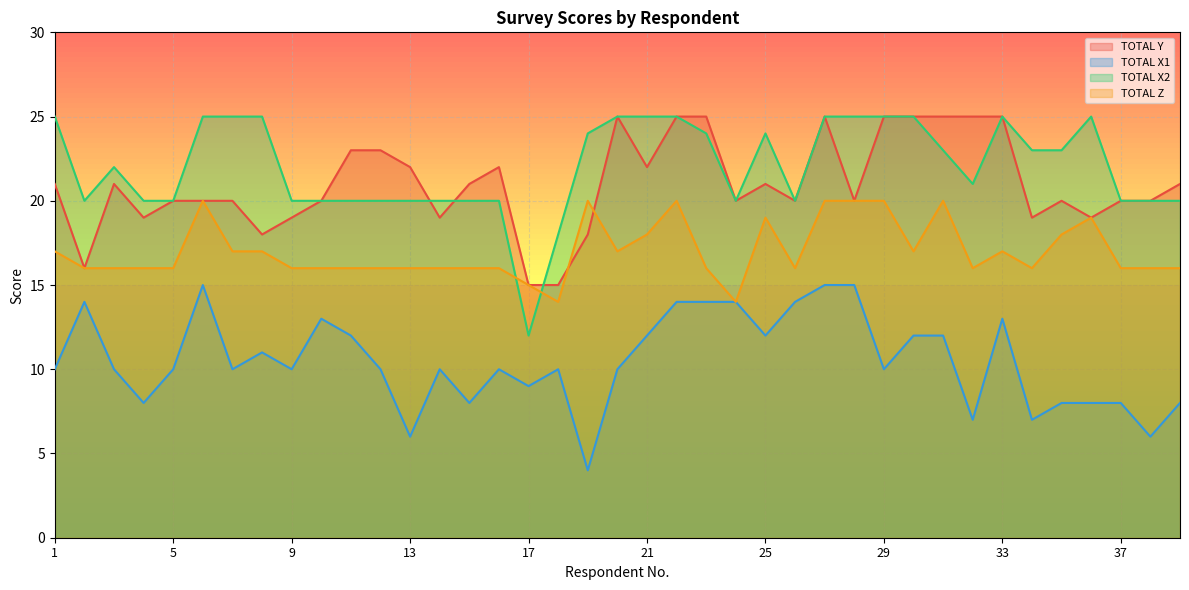

At which label does TOTAL X2 reach its peak?

1